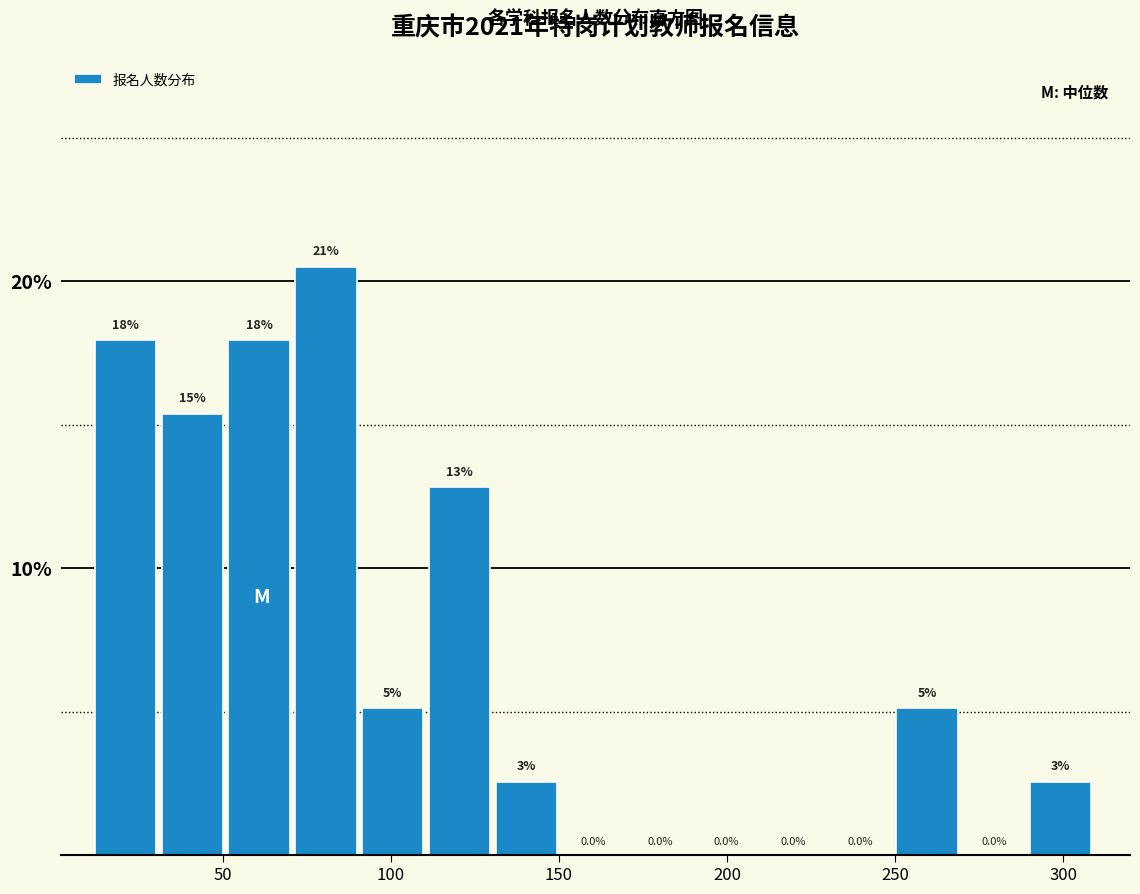

Around what value on the x-axis is the tallest bar? Give the approximate position of its centre, as read against the axis.

80